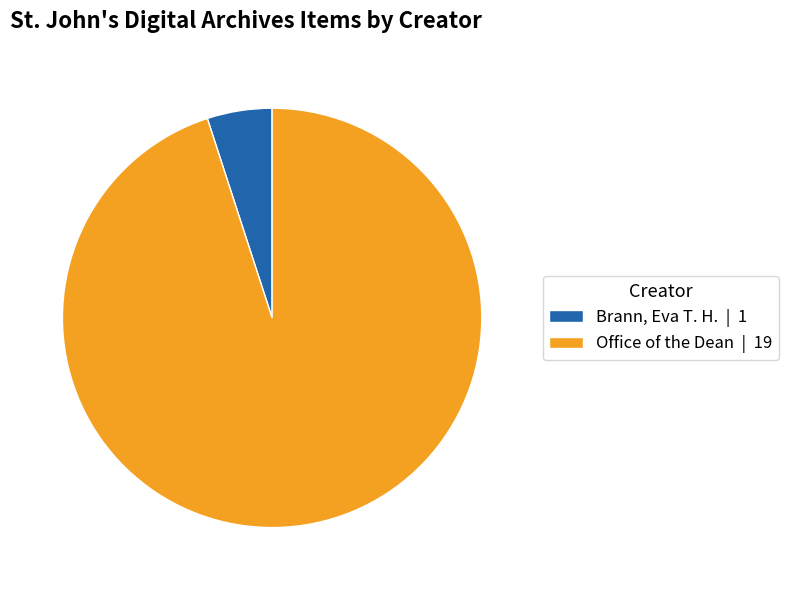

How many slices are in this pie chart?

2